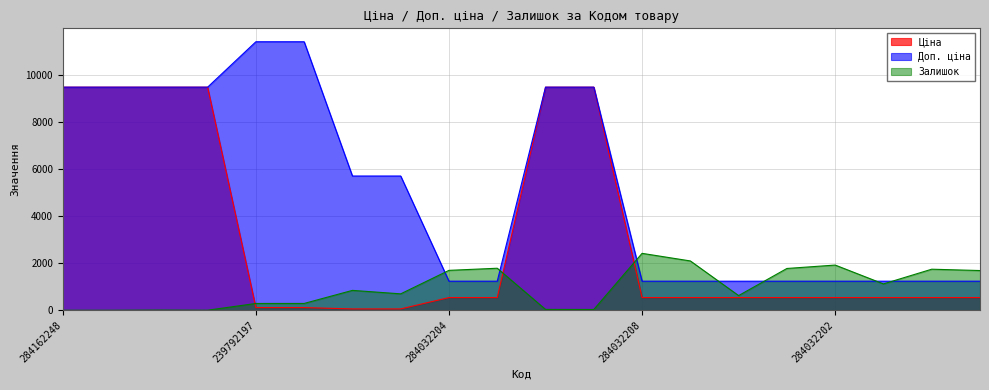

What is the total value across all series at 239792196?

11814.1